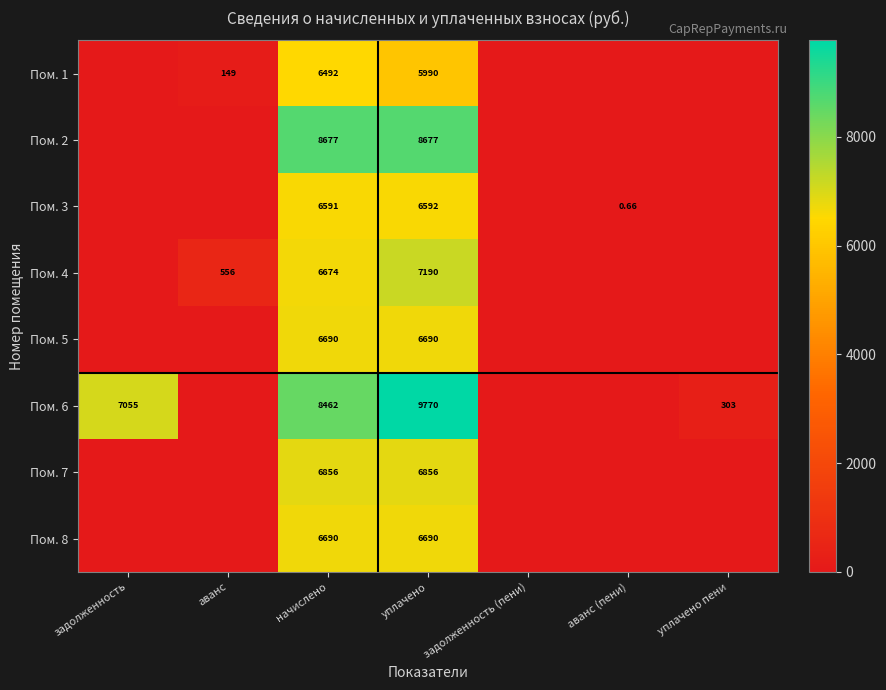

At which label does Пом. 4 reach its minimum?

задолженность